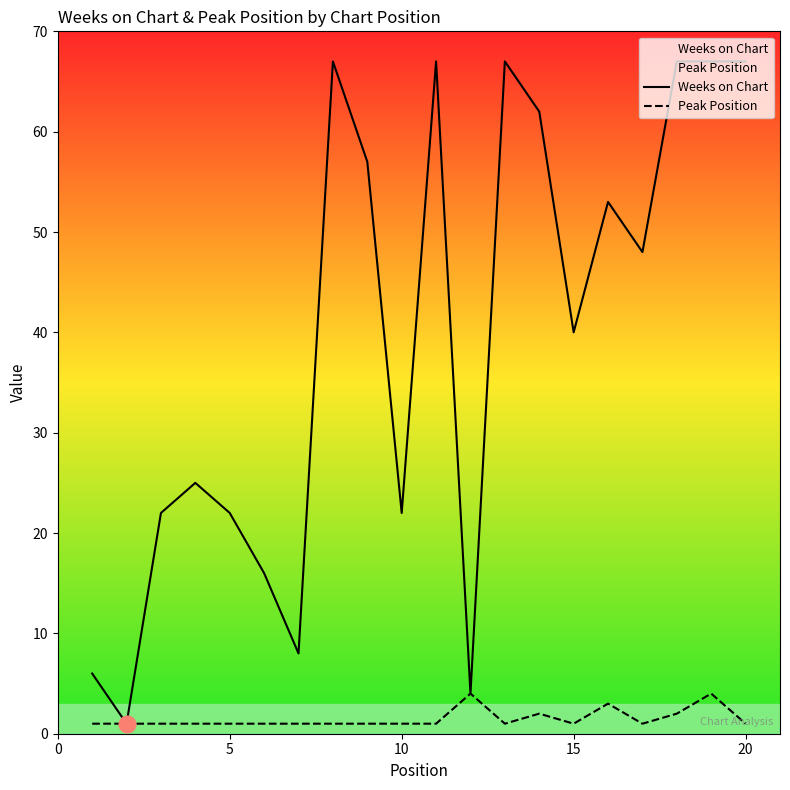

What is the maximum value for Peak Position?

4